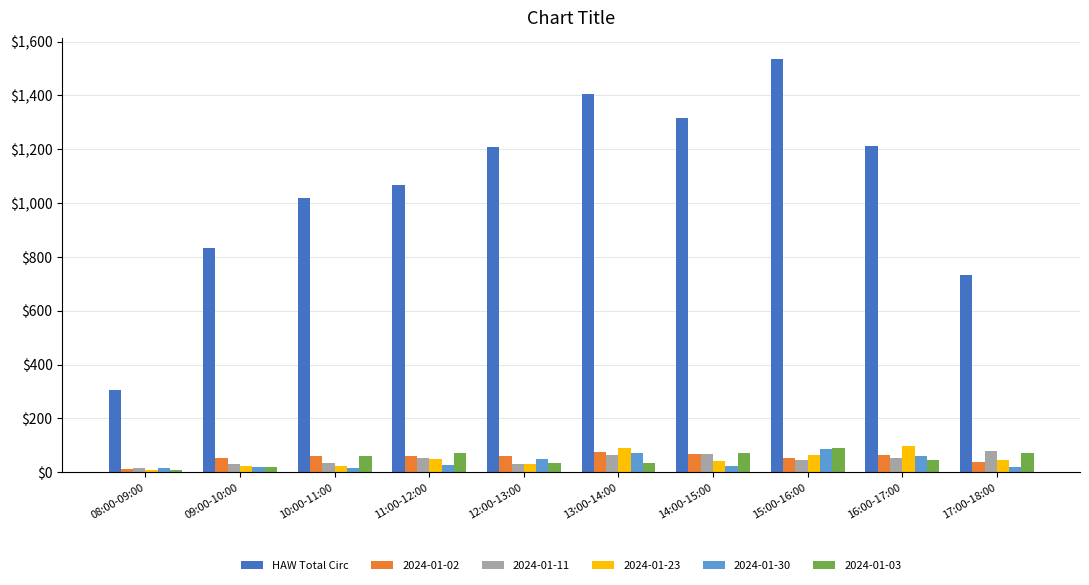

Are the bars horizontal?

No